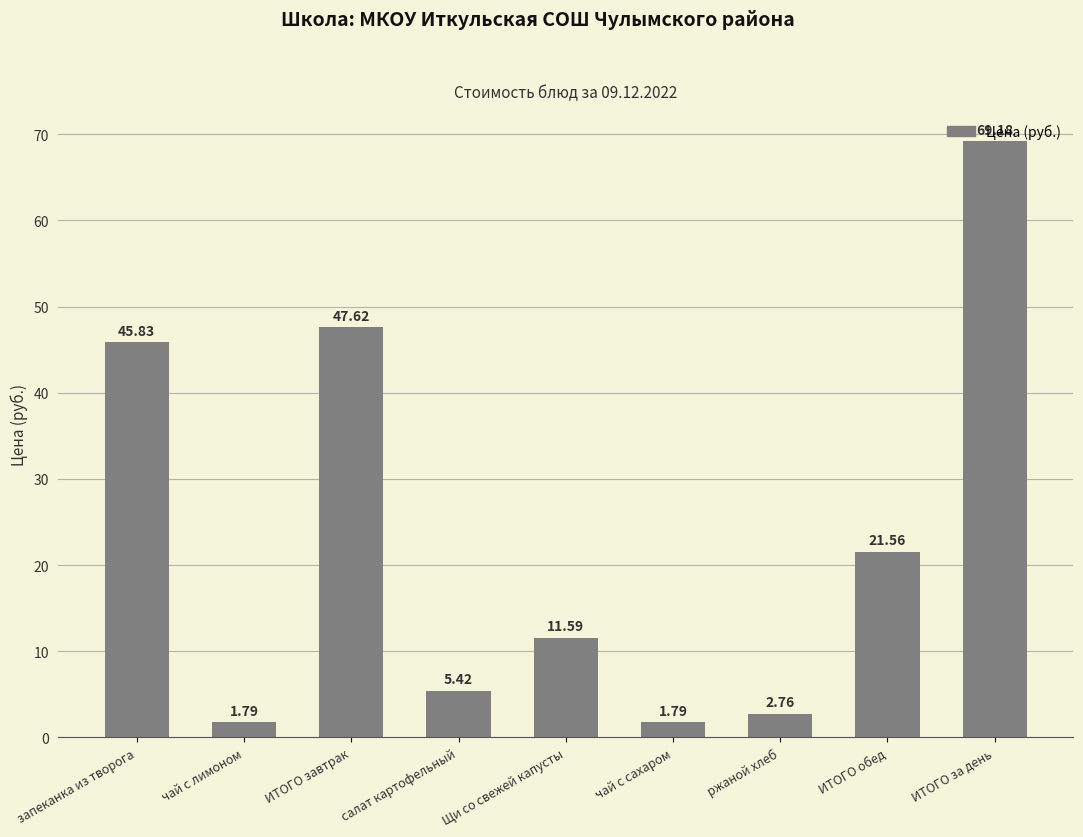

Approximately how many times larger is the value at салат картофельный compared to запеканка из творога?

0.1